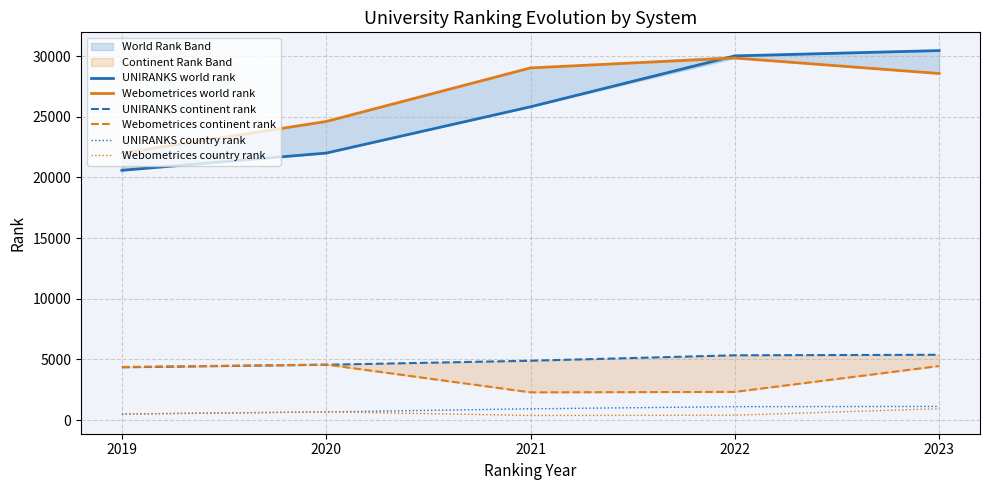

True or false: UNIRANKS world rank and Webometrices continent rank cross at least once.

False